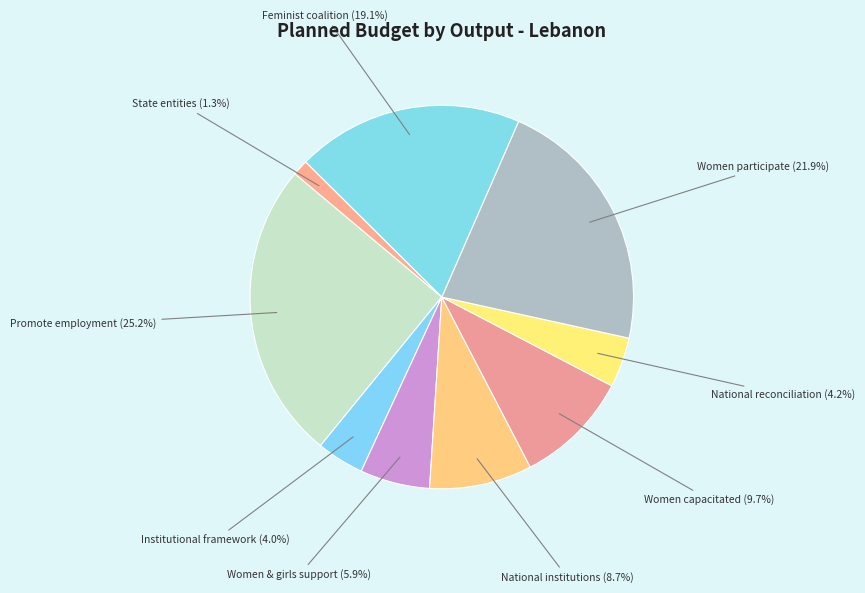

Count the number of slices in the pie.

9